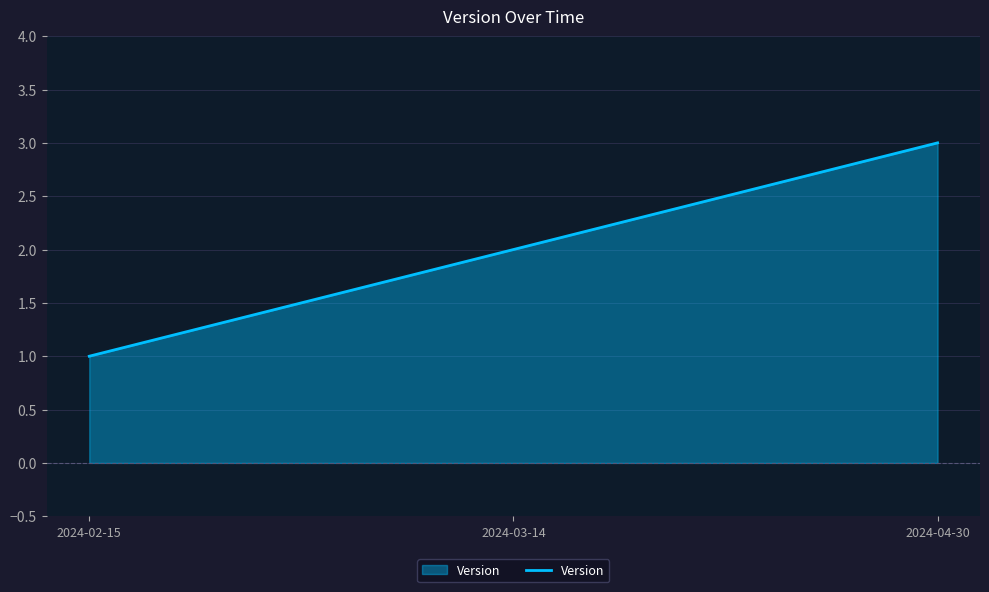

Does the chart display data point markers on the line(s)?

No